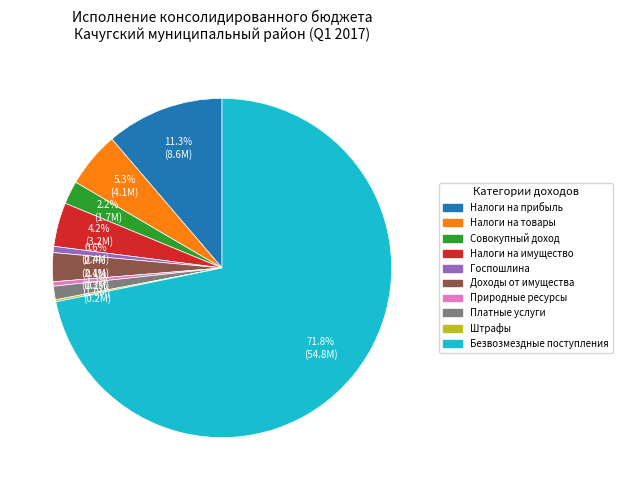

Is there any slice that represents more than half of the pie?

Yes